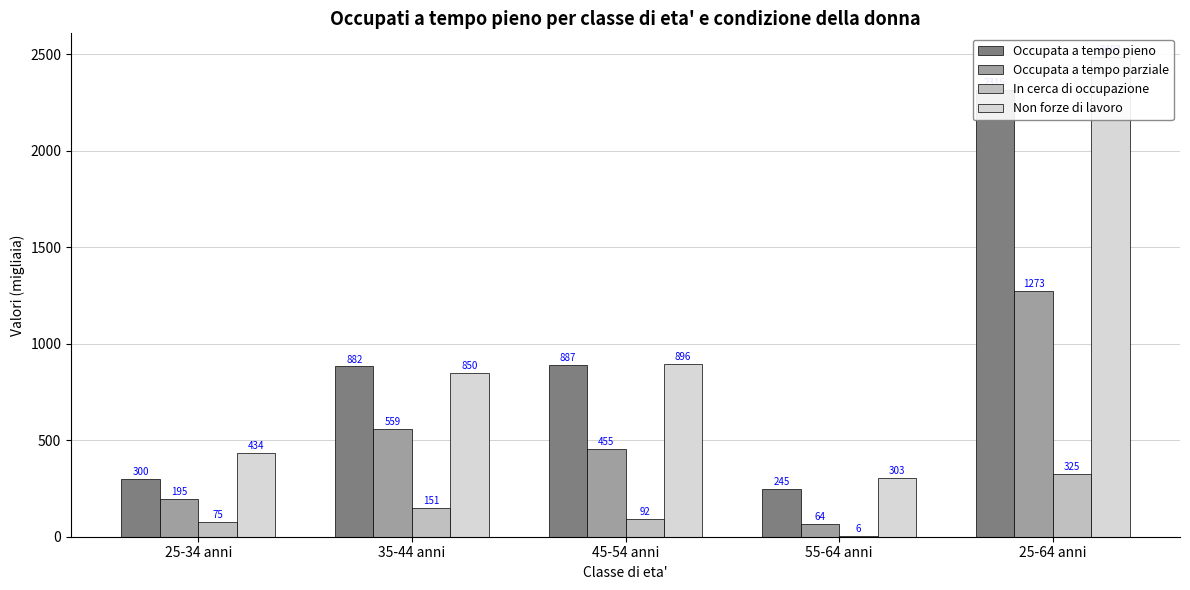

Is the value of Occupata a tempo parziale at 55-64 anni greater than the value of In cerca di occupazione at 45-54 anni?

No